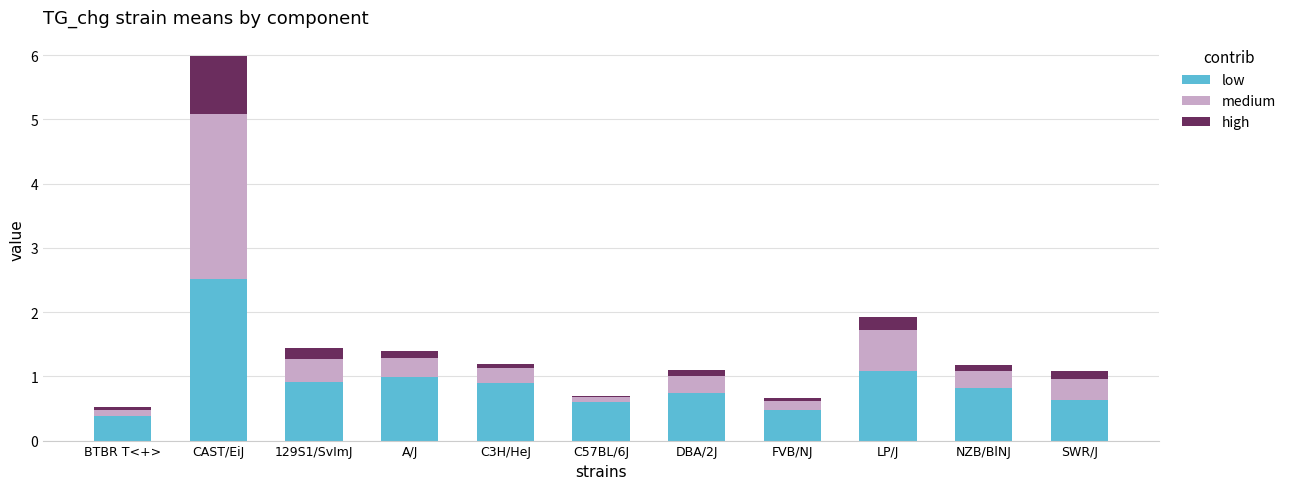

What is the average value of the low series?

0.9